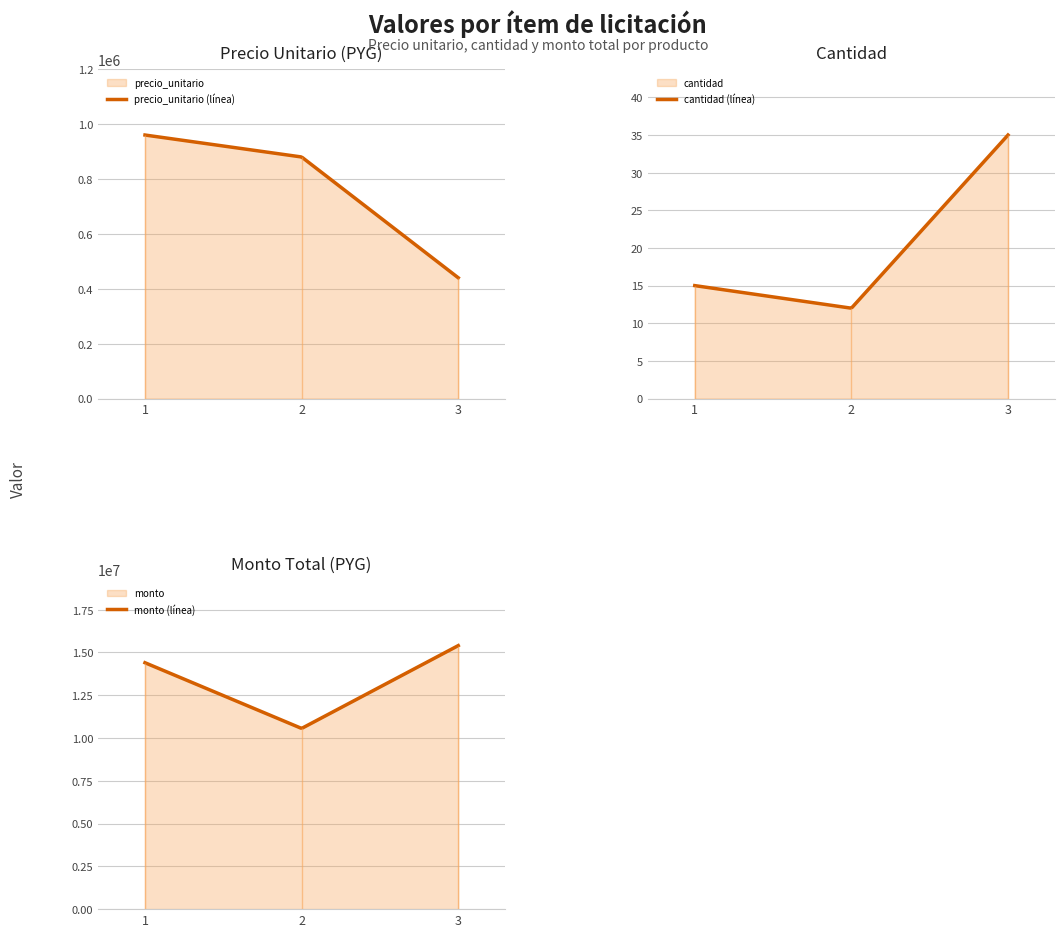

Count the precio_unitario values in the range 440000 to 960000.

3